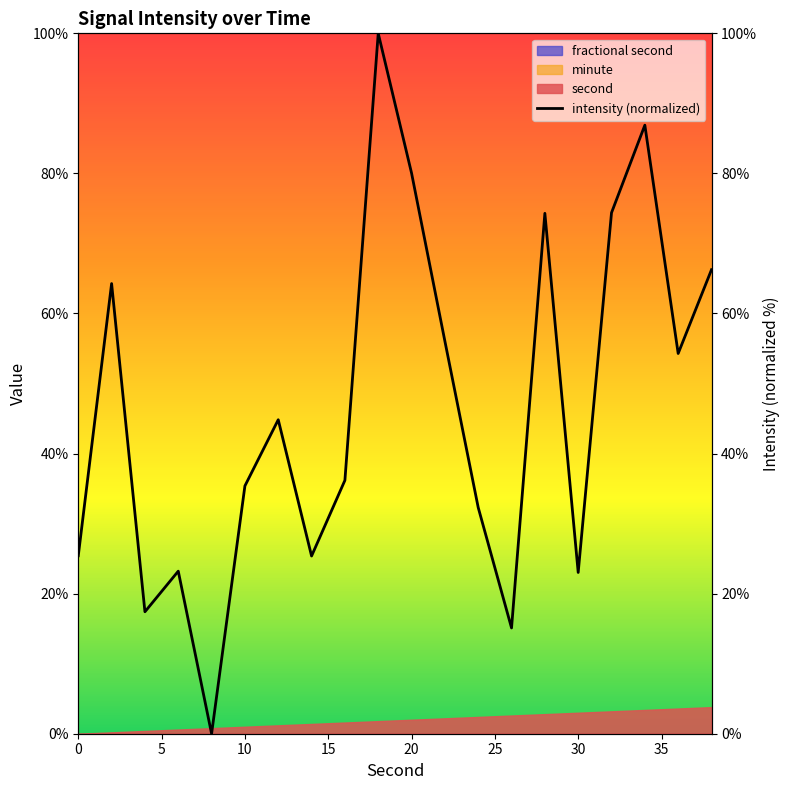

Does the chart display data point markers on the line(s)?

No